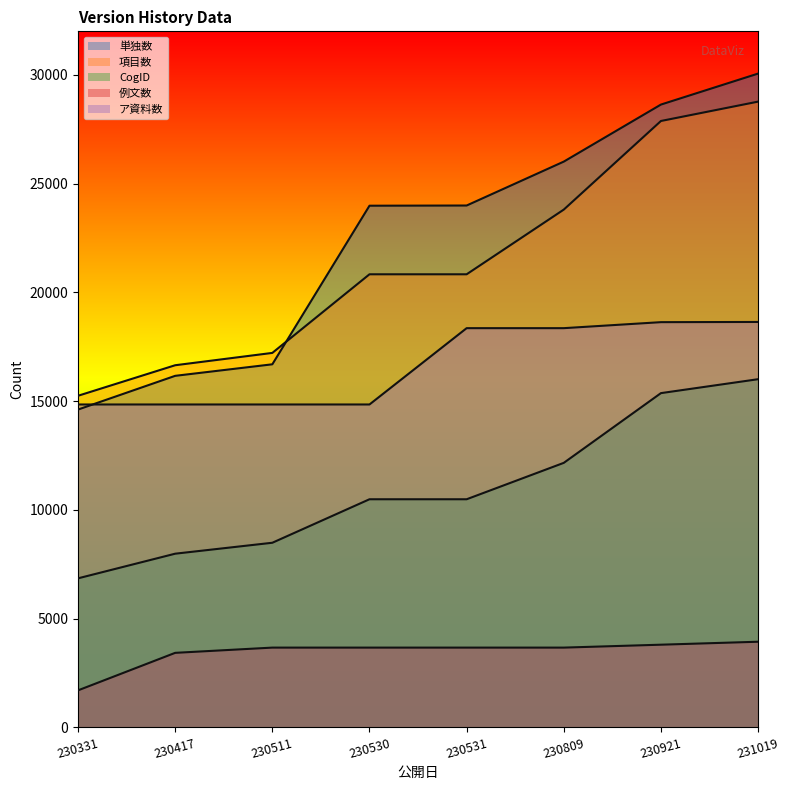

Which series has the widest spread of values?

単独数